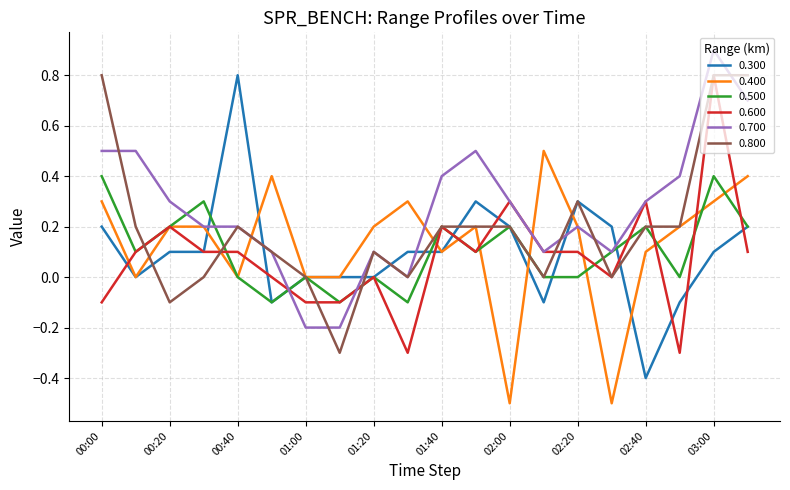

What is the minimum value for 0.600?

-0.3